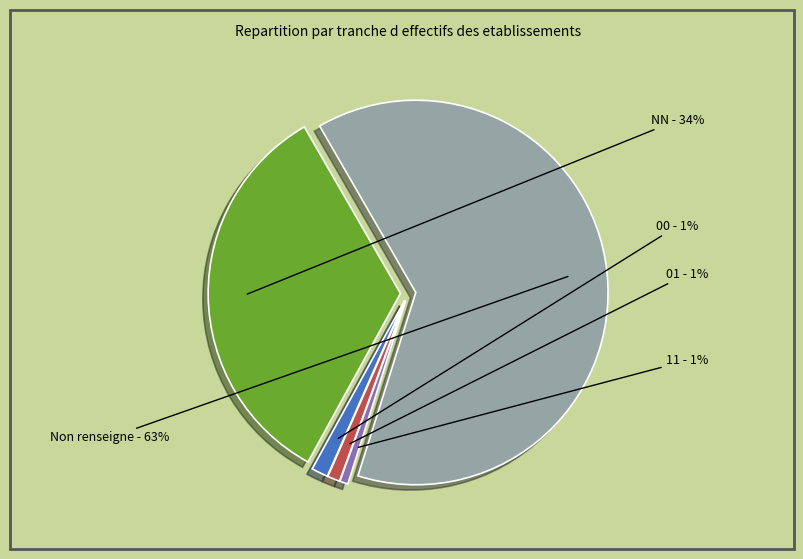

True or false: 11 accounts for 1% of the total.

True